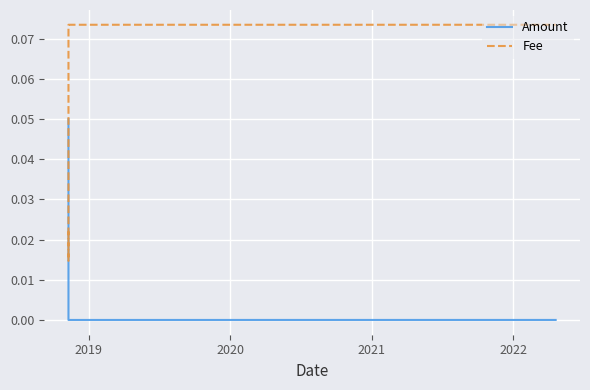

Which series has the largest range (max minus min)?

Fee